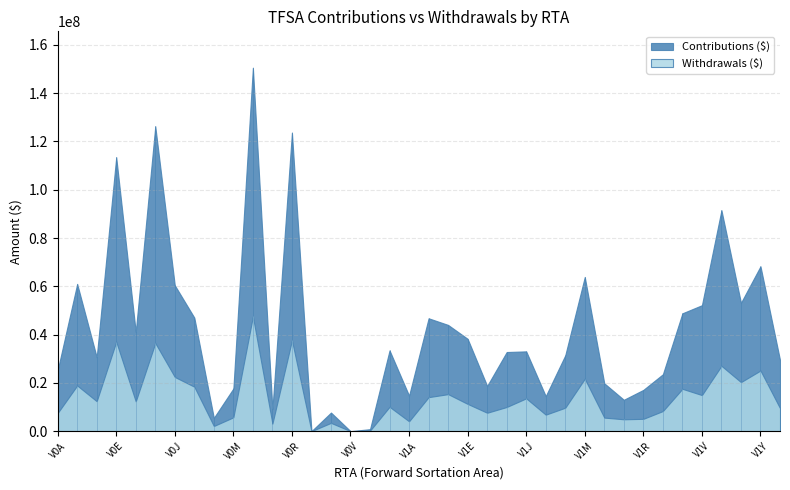

What is the greatest value displayed?

150583000